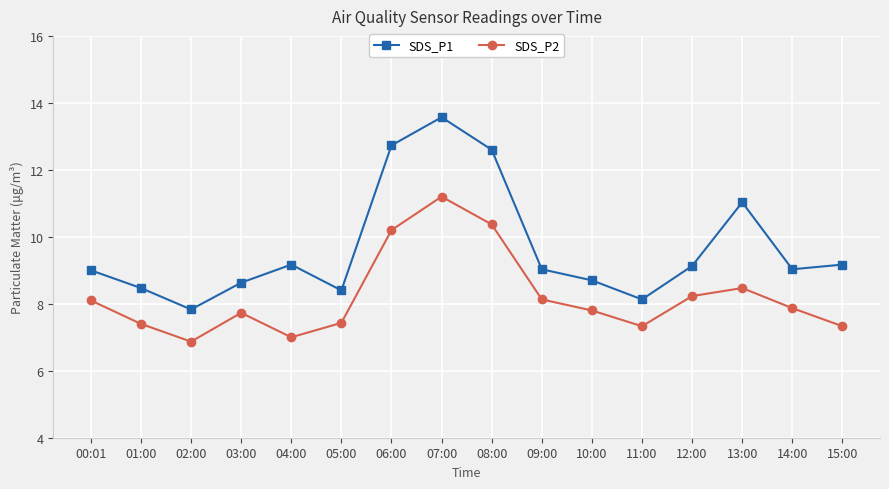

True or false: SDS_P2 and SDS_P1 intersect in this chart.

False